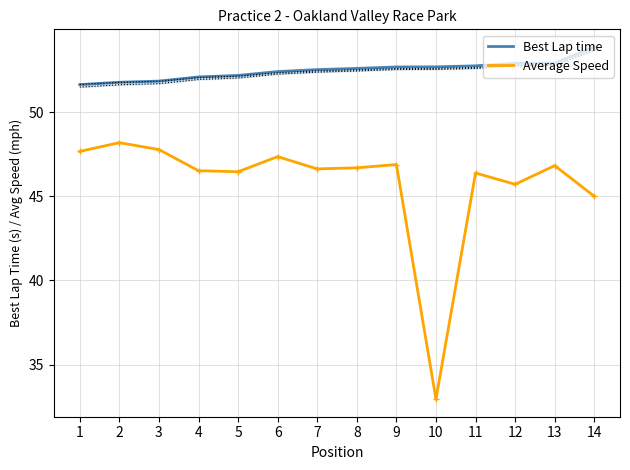

The Average Speed series shows 46.6 at 7. True or false?

True